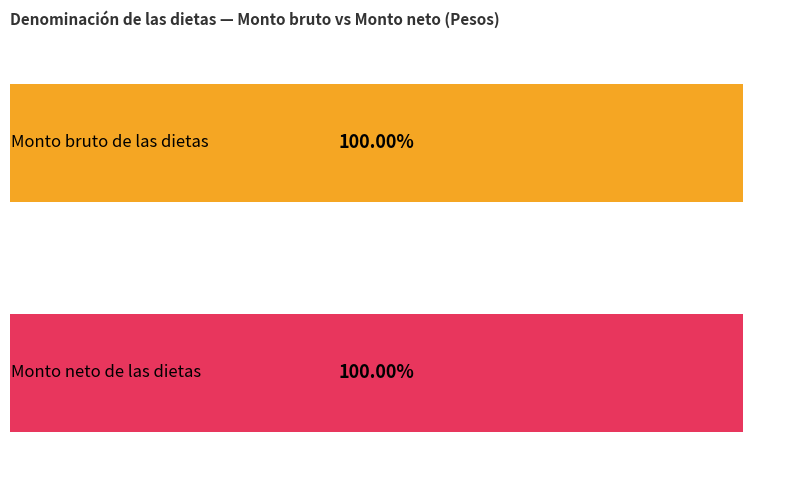

The Monto neto de las dietas series shows 3522.6 at ID 8. True or false?

False